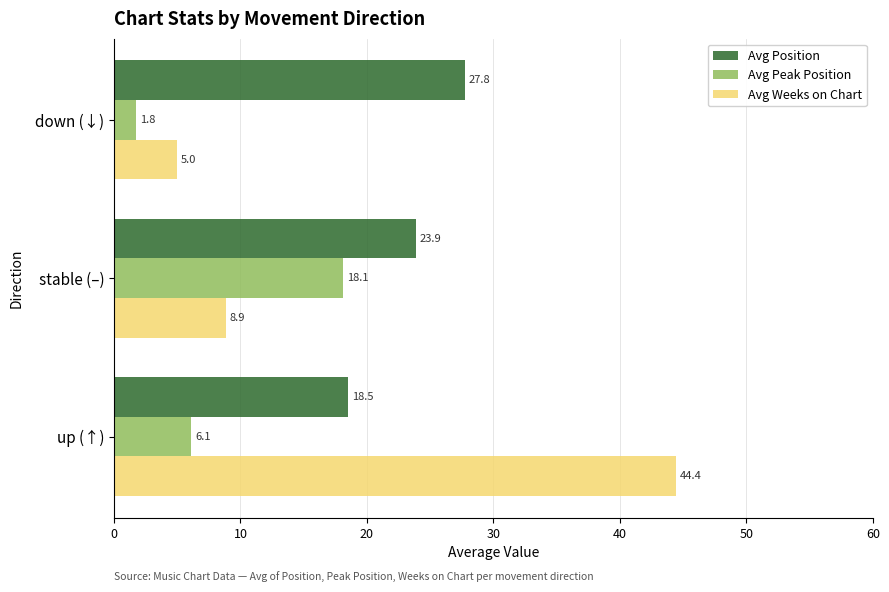

Rank the series by their average value, from lowest to highest.

Avg Peak Position, Avg Weeks on Chart, Avg Position